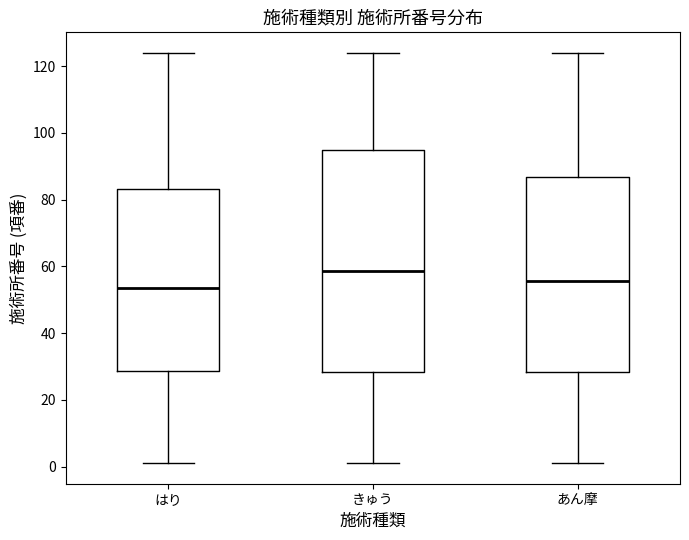

Reading left to right, read every box against the y-axis: the position of its median line, the range the box covers, and the ends of its whiskers. The values are not printed on the chart, so give them approximately, as read against the axis.

はり: median 54, box 28 to 84, whiskers 2 to 124
きゅう: median 58, box 28 to 94, whiskers 2 to 124
あん摩: median 56, box 28 to 86, whiskers 2 to 124